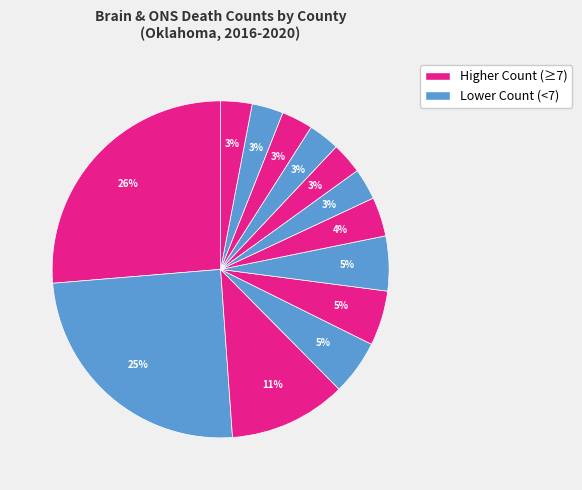

How many segments does this pie chart have?

13